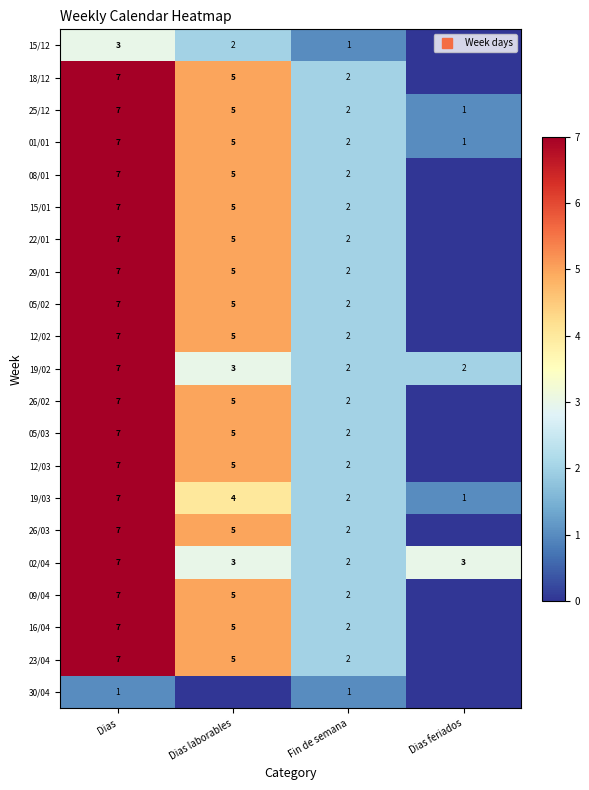

What is the difference between the second highest and minimum values in the 18/12 series?

5